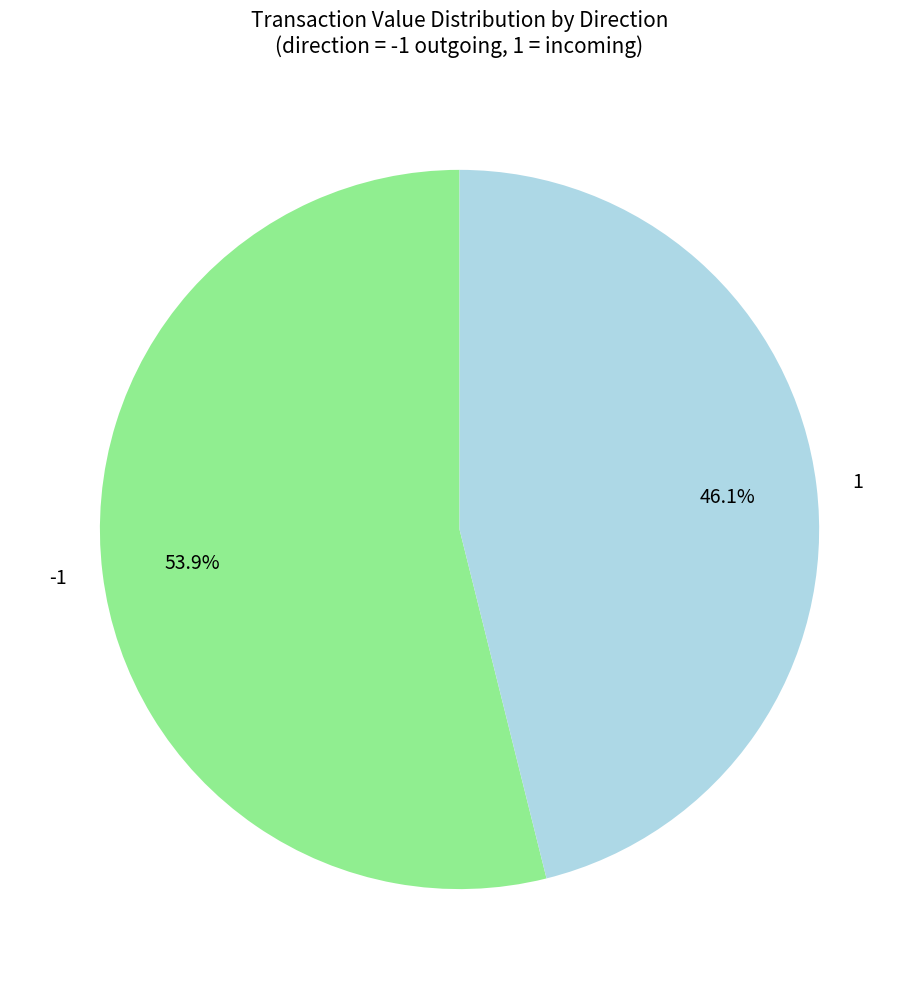

What percentage is the -1 slice, to the nearest percent?

54%